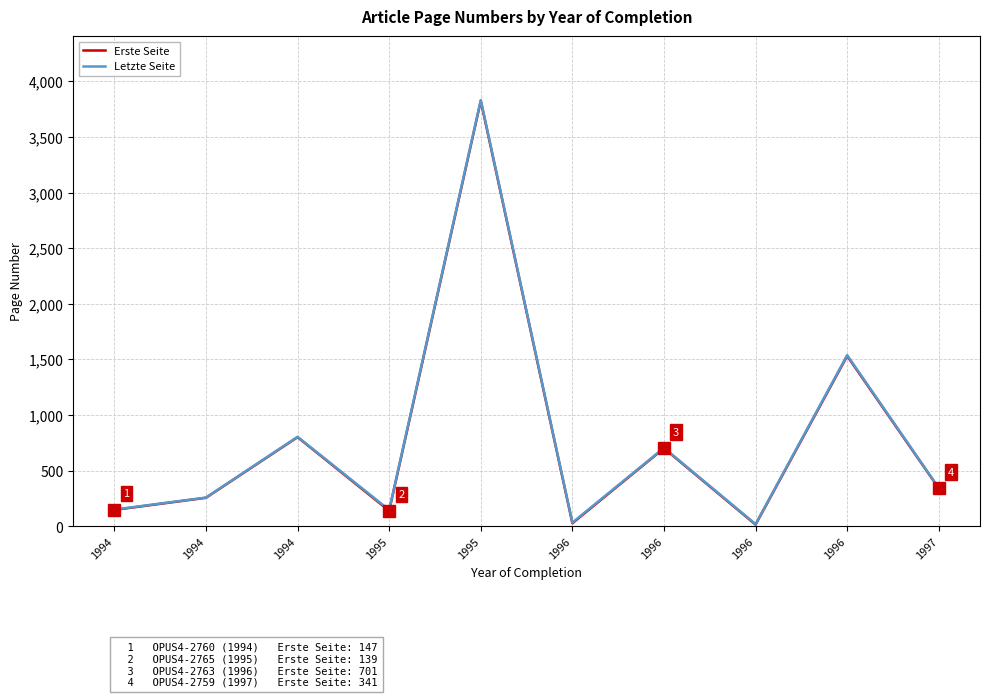

True or false: Erste Seite and Letzte Seite intersect in this chart.

False